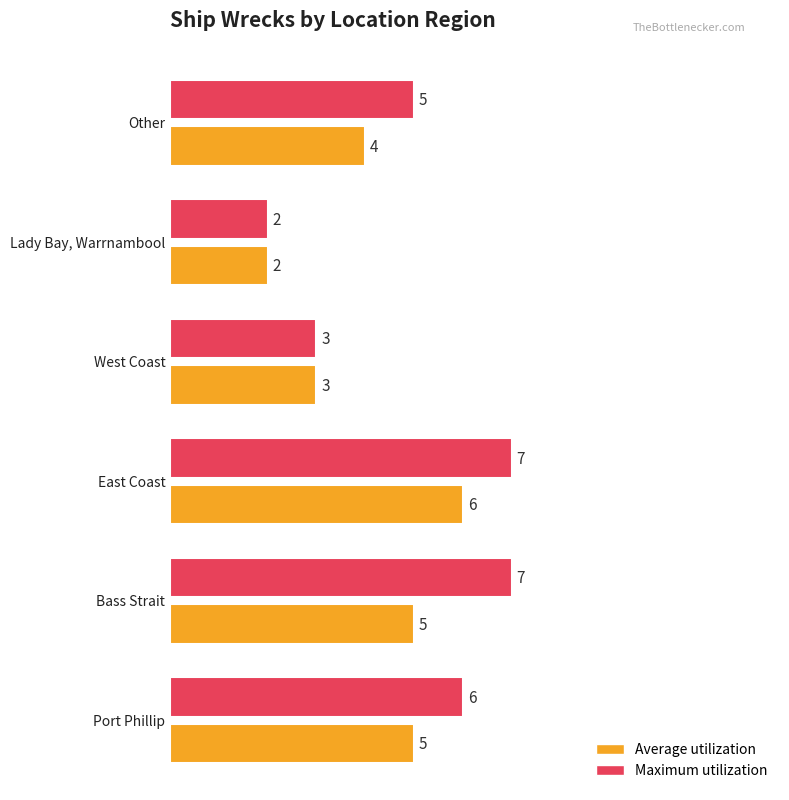

How many groups of bars are there?

6